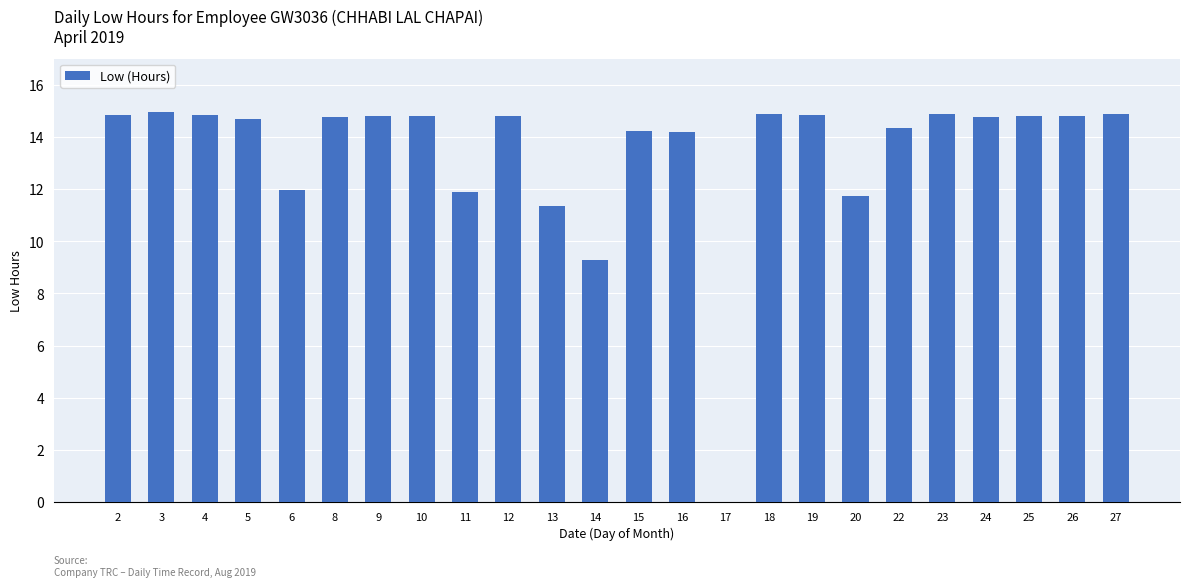

Where is the data nearest to the value 7?

14